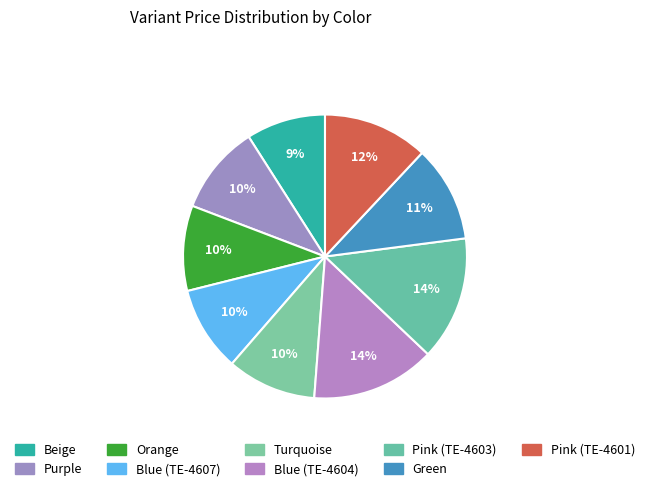

Rank the categories by value from highest to lowest.

Blue (TE-4604), Pink (TE-4603), Pink (TE-4601), Green, Purple, Turquoise, Orange, Blue (TE-4607), Beige